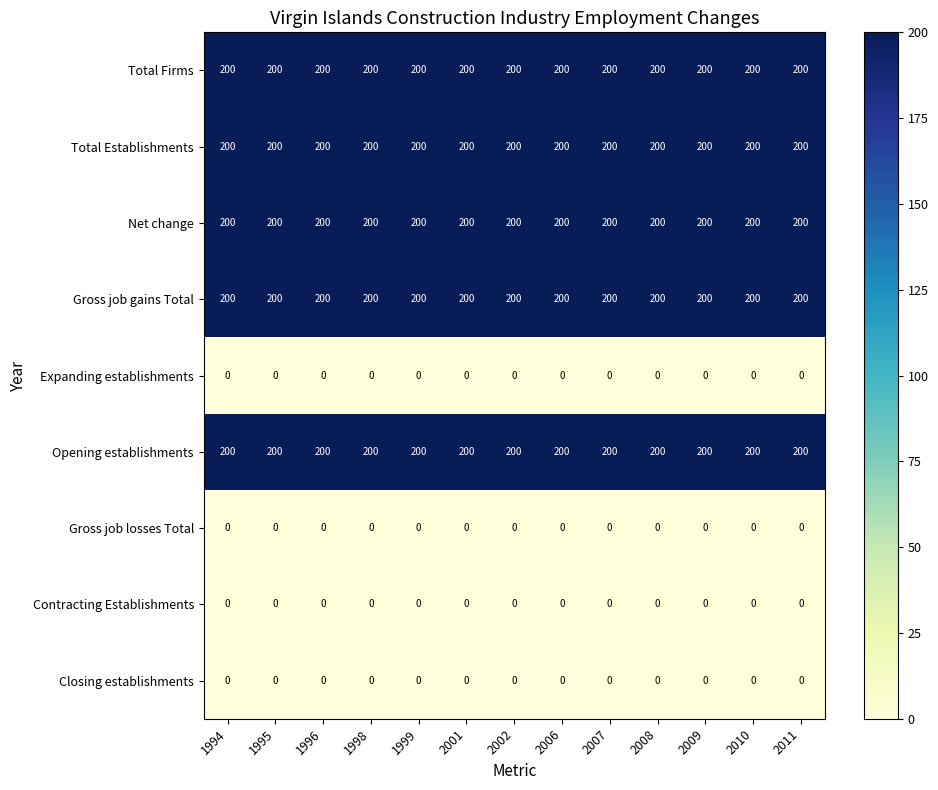

What is the spread (max minus min) of values at 2001?

200